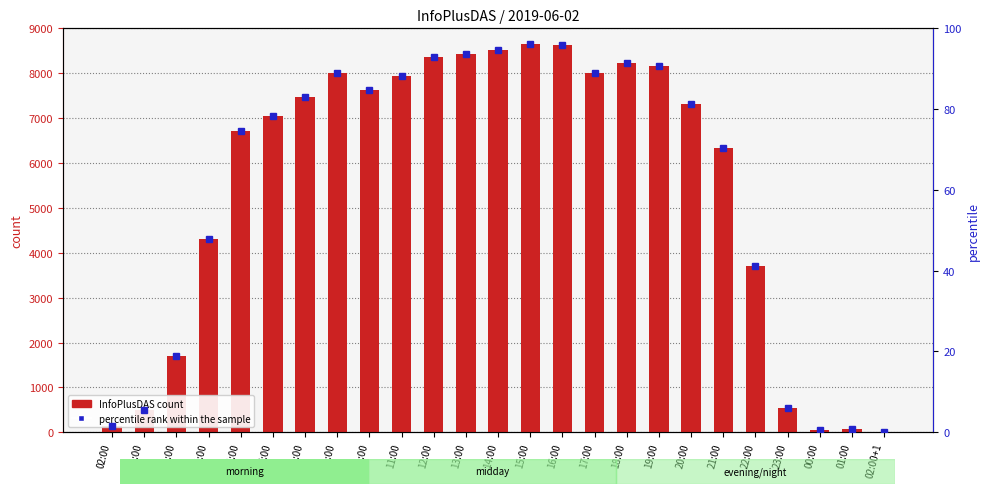

Are the bars horizontal?

No